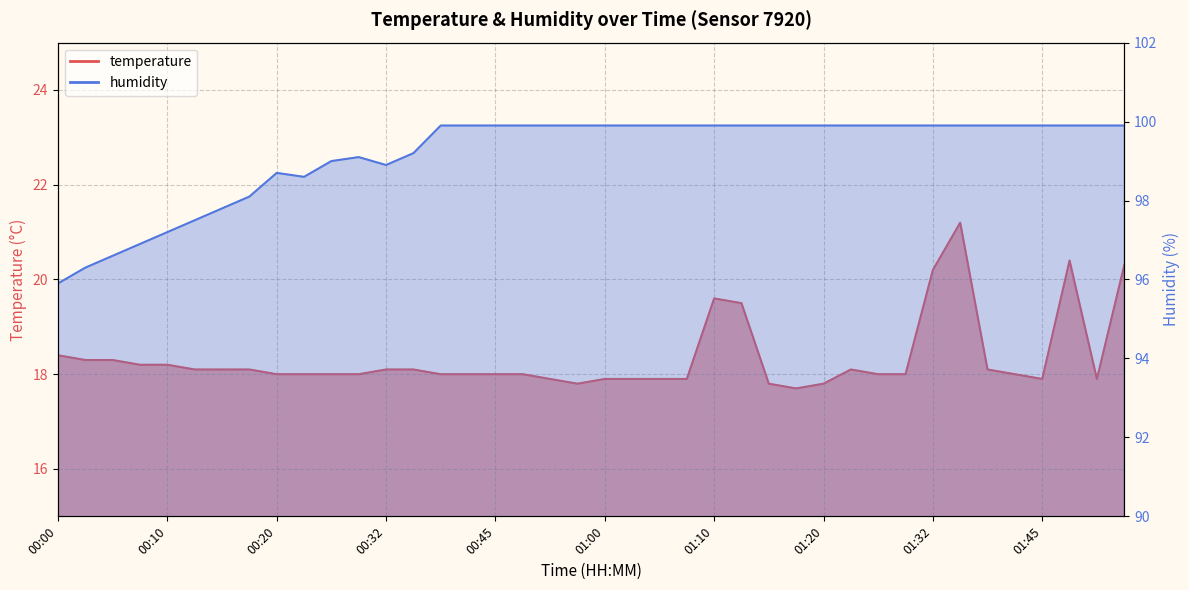

How many distinct data groups are displayed?

2